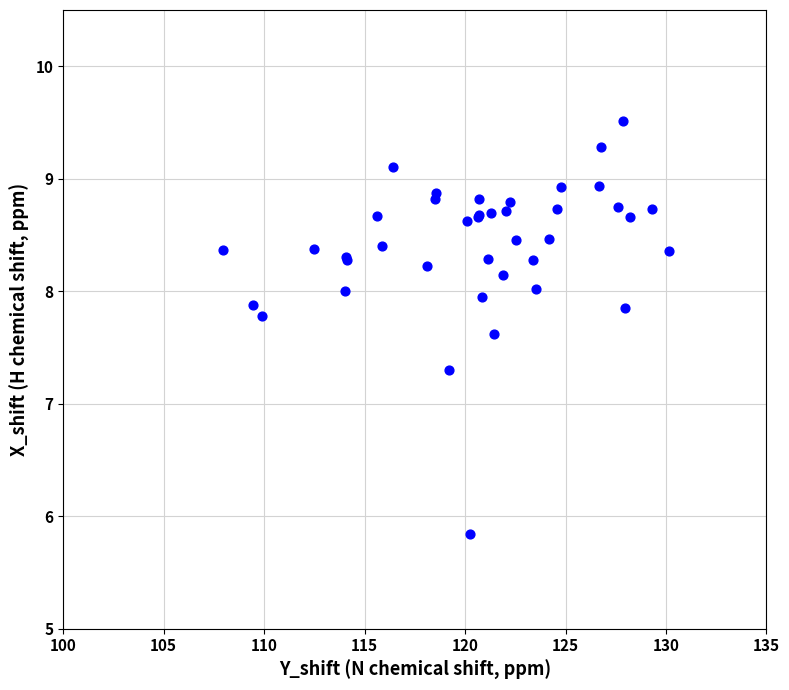

What Y value in the scatter plot is closest to 7?

7.3